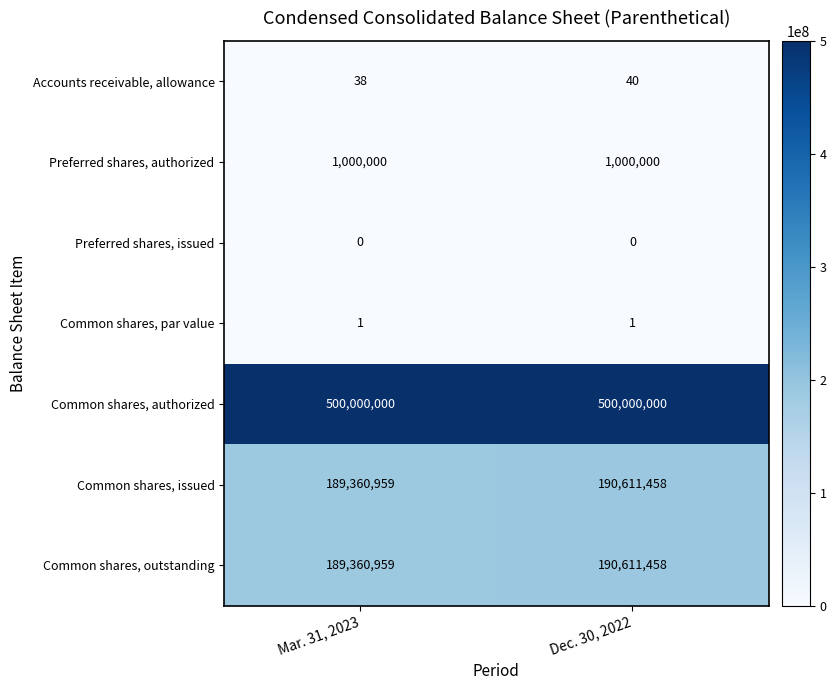

True or false: Common shares, authorized has a value of 500000000 at Mar. 31, 2023.

True